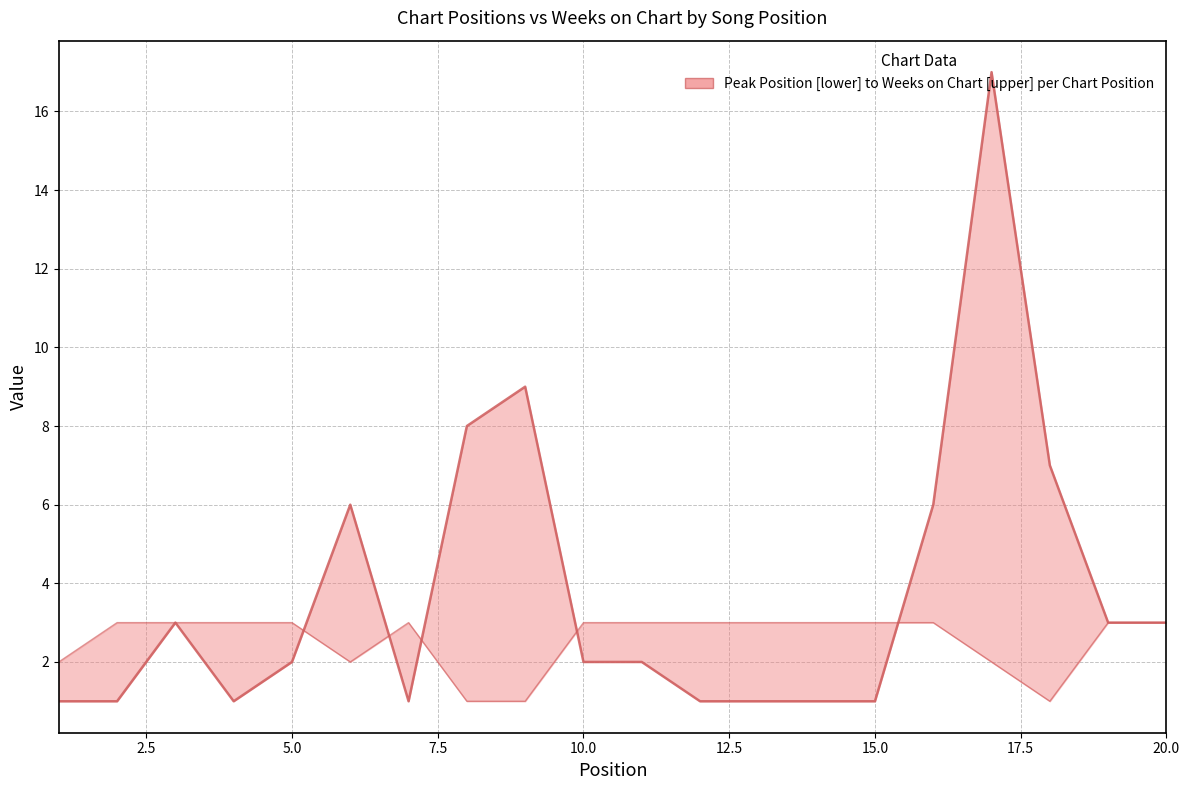

True or false: Peak Position and Weeks on Chart intersect in this chart.

True